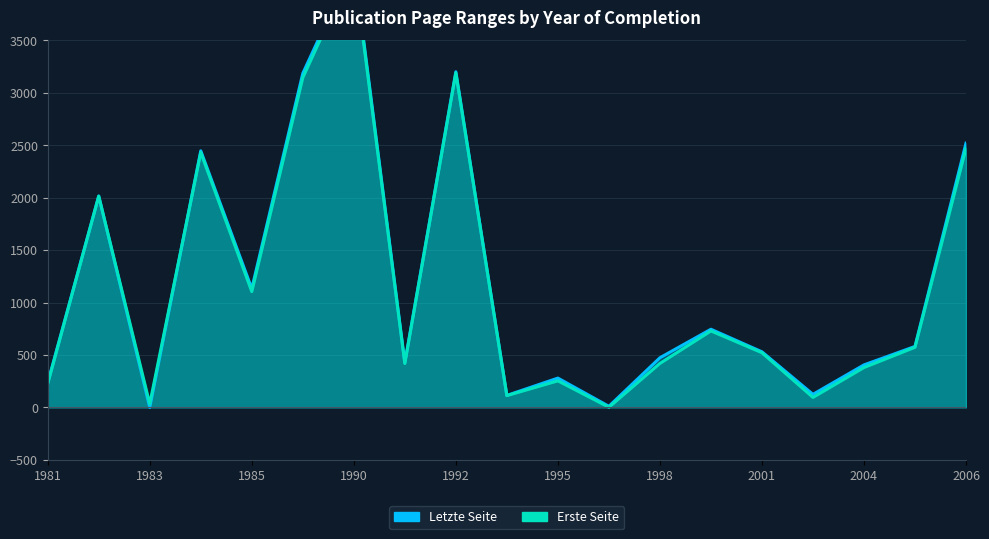

How many series are shown in this chart?

2